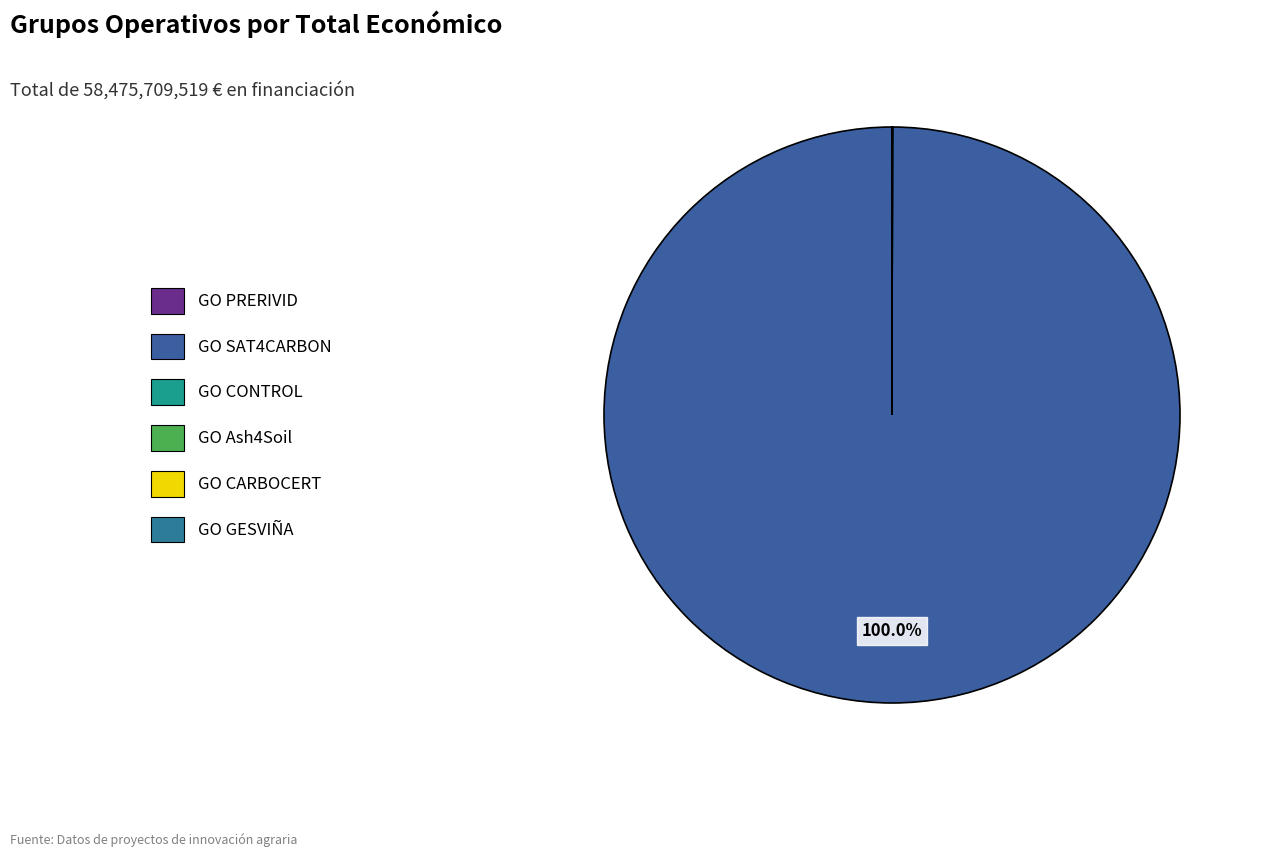

What percentage is NOT represented by GO GESVIÑA?

100.0%